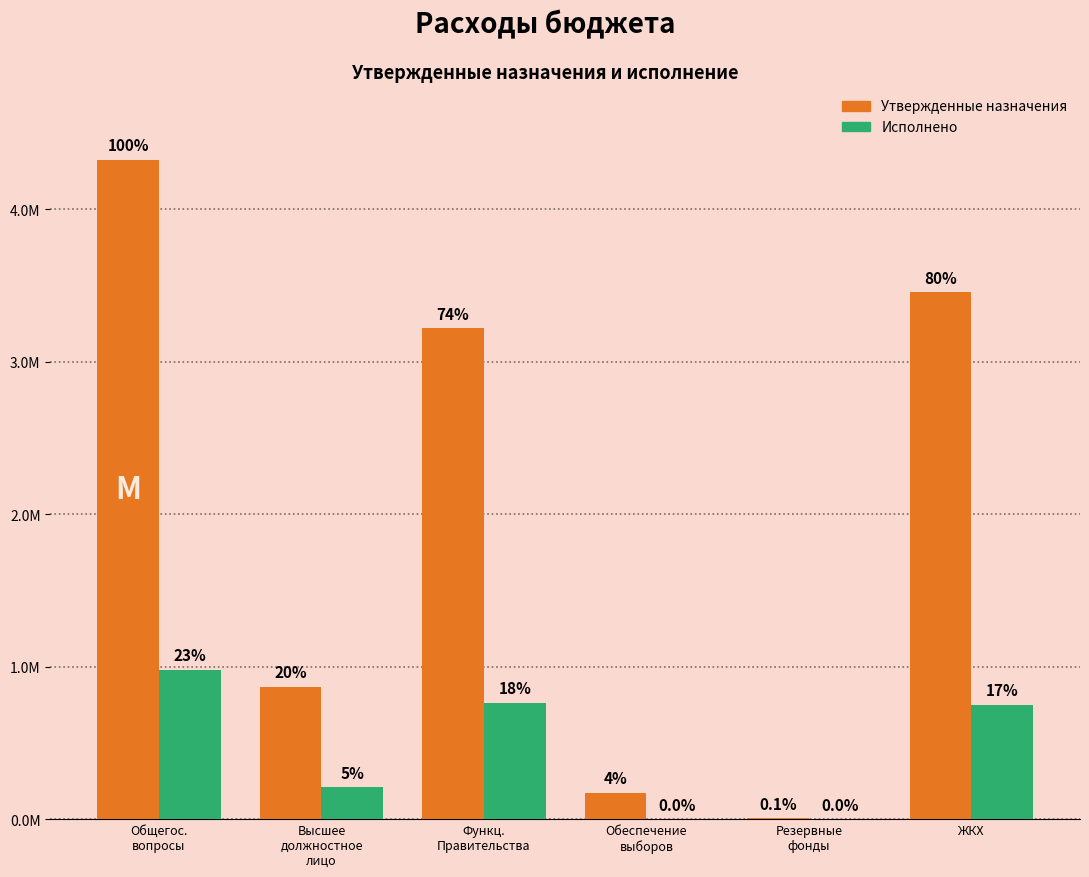

The Утвержденные назначения series shows 5054298.4 at Функц.
Правительства. True or false?

False